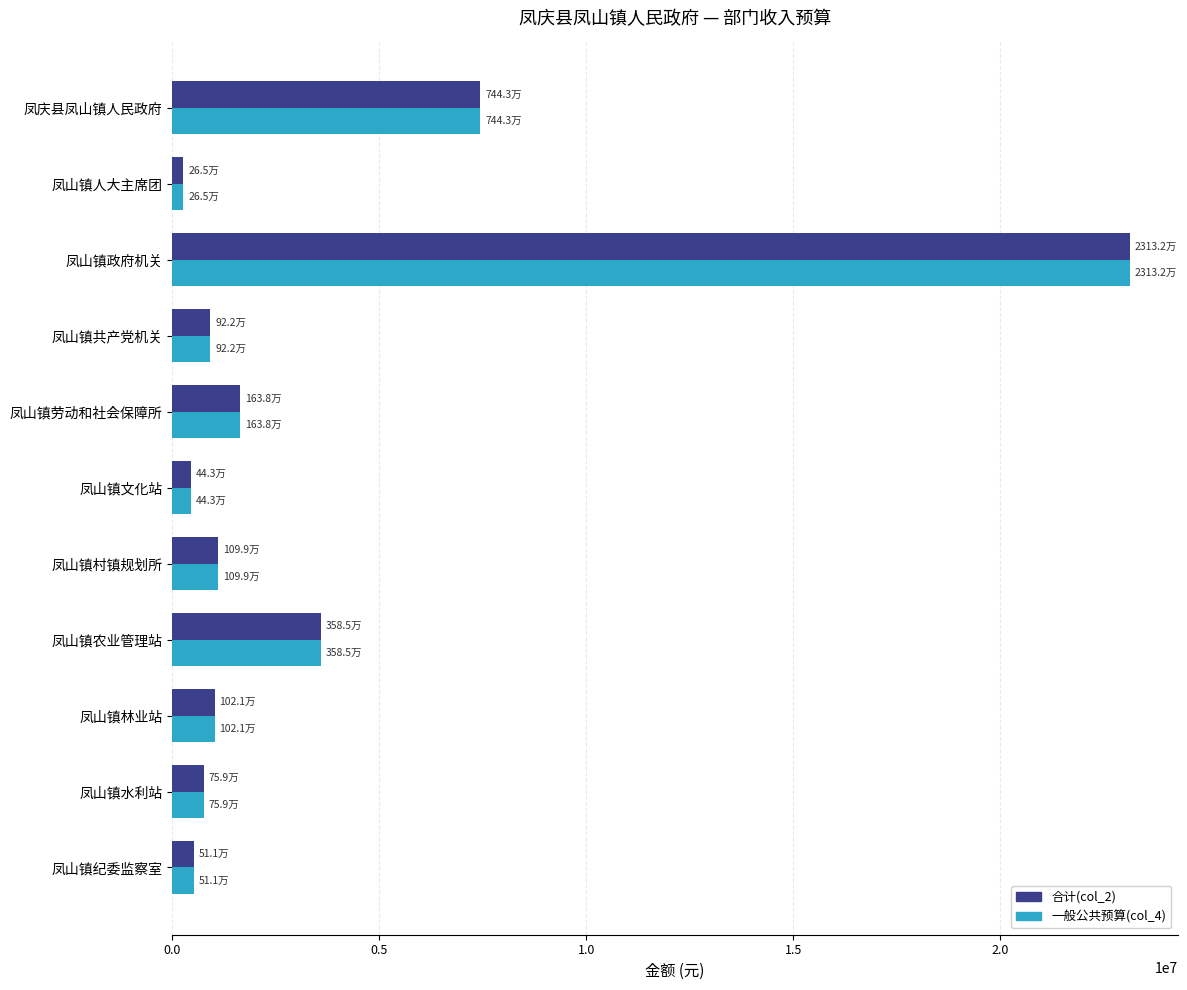

Is the value of 一般公共预算(col_4) at 凤山镇纪委监察室 greater than the value of 合计(col_2) at 凤山镇林业站?

No